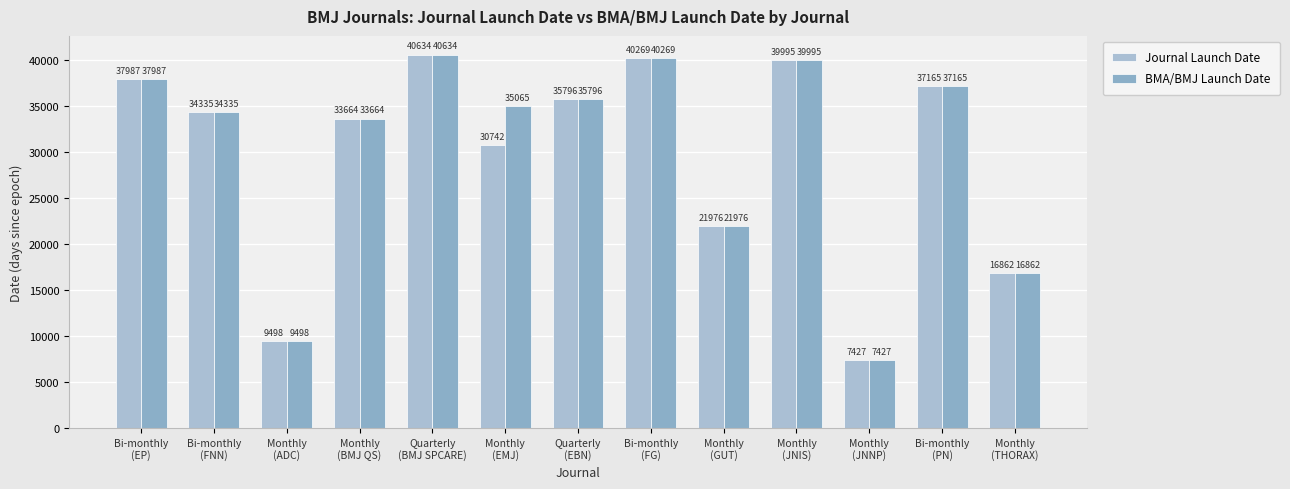

Rank the series by their maximum value, from lowest to highest.

Journal Launch Date, BMA/BMJ Launch Date